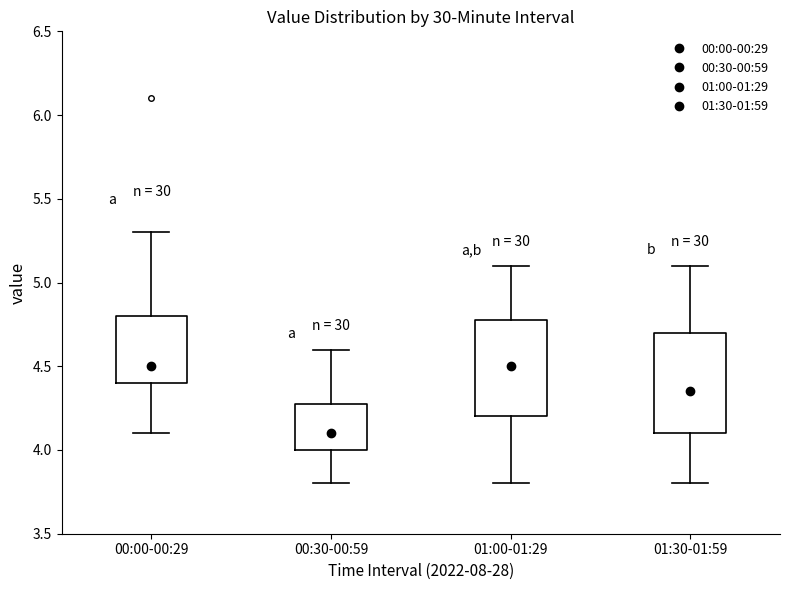

Which box's median line is the lowest?

00:30-00:59